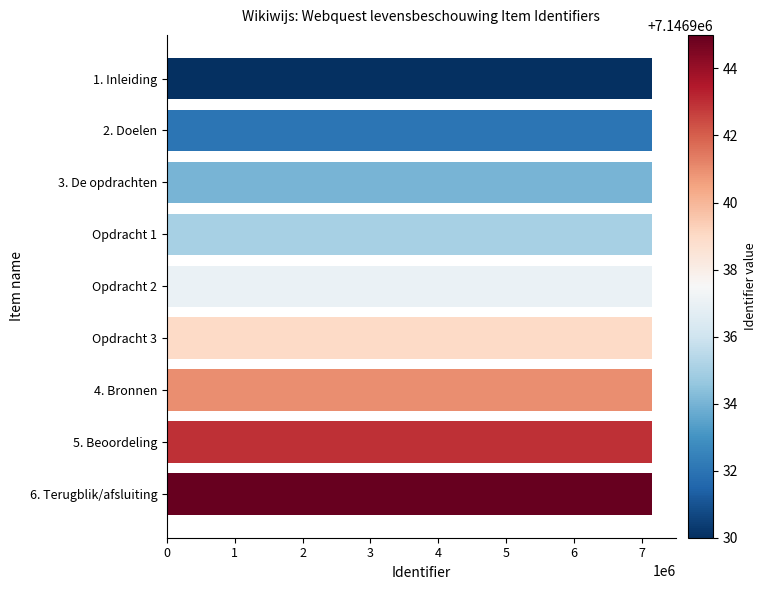

What is the ratio of the value at 5. Beoordeling to the value at Opdracht 3?

1.0